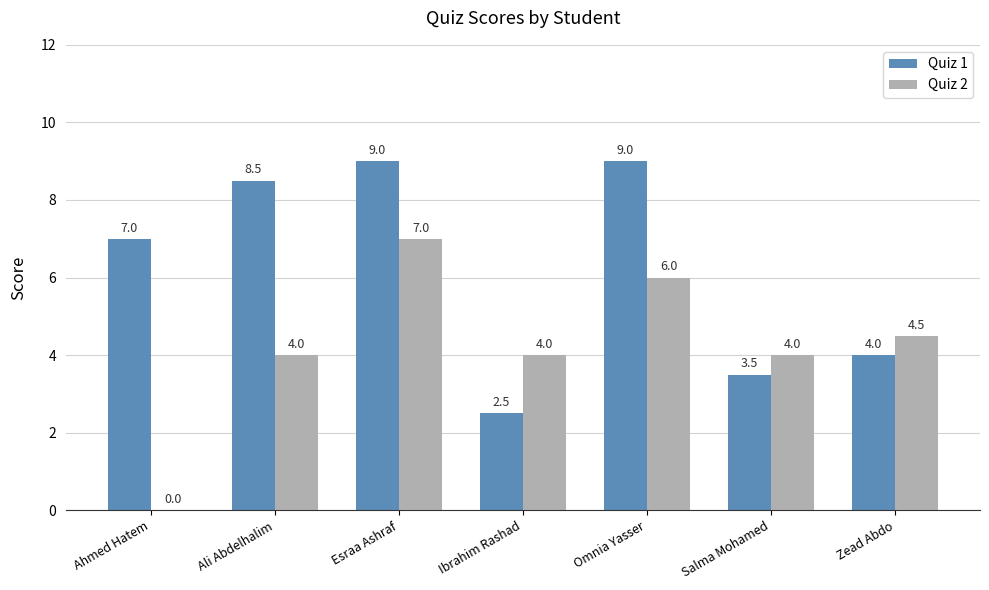

Is the value of Quiz 2 at Salma Mohamed greater than the value of Quiz 1 at Ahmed Hatem?

No